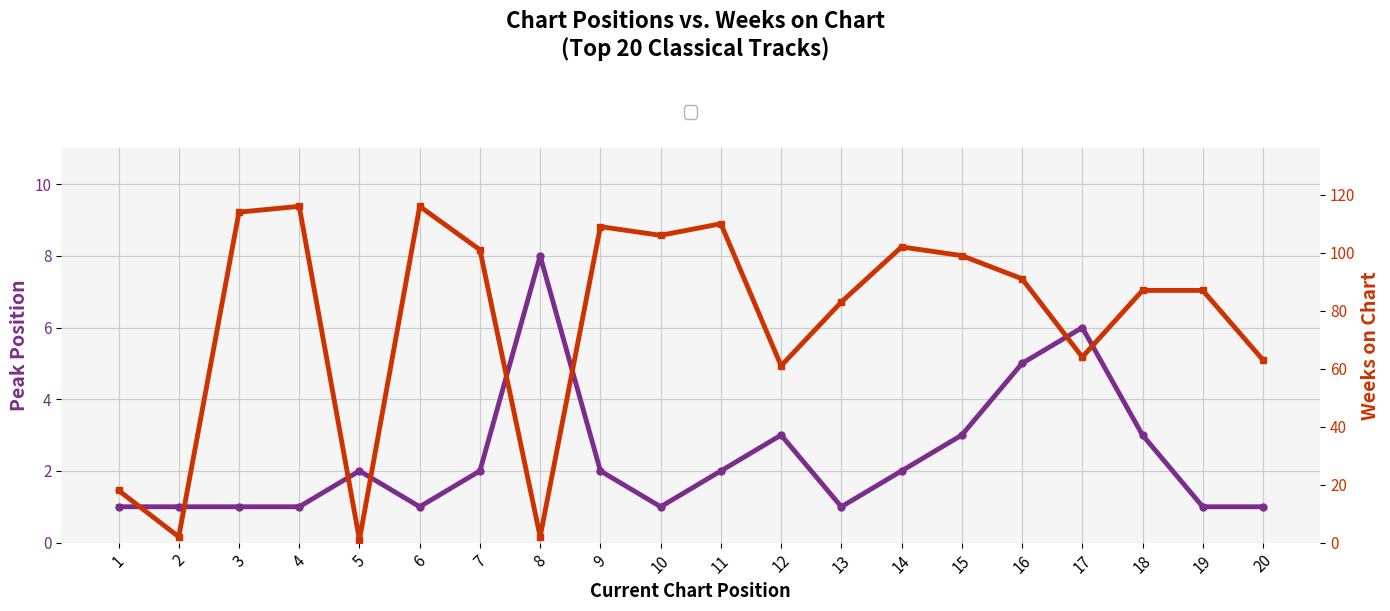

Is it true that Weeks on Chart equals 83 at 13?

True